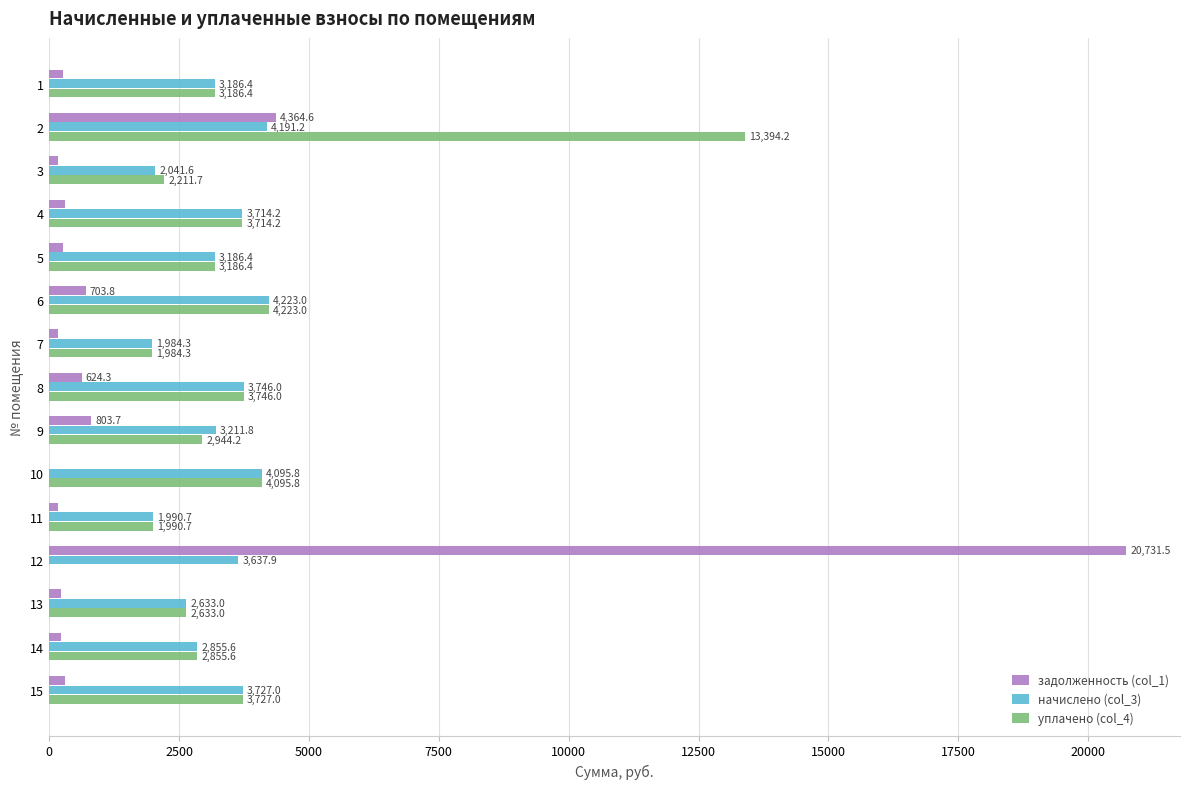

At which category does the chart reach its peak across all series?

12